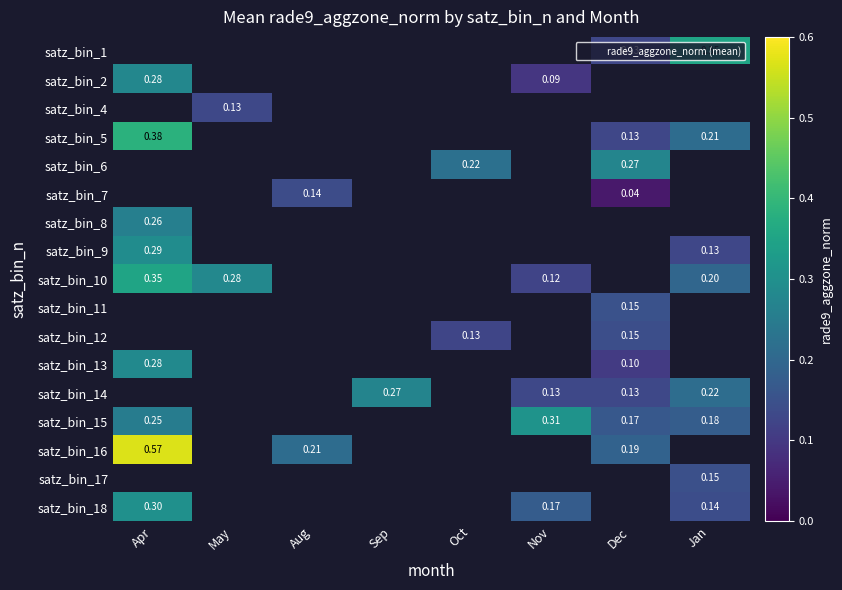

List the series in order of their peak value, highest first.

satz_bin_1, satz_bin_4, satz_bin_5, satz_bin_6, satz_bin_7, satz_bin_11, satz_bin_12, satz_bin_14, satz_bin_16, satz_bin_10, satz_bin_15, satz_bin_9, satz_bin_13, satz_bin_2, satz_bin_8, satz_bin_17, satz_bin_18